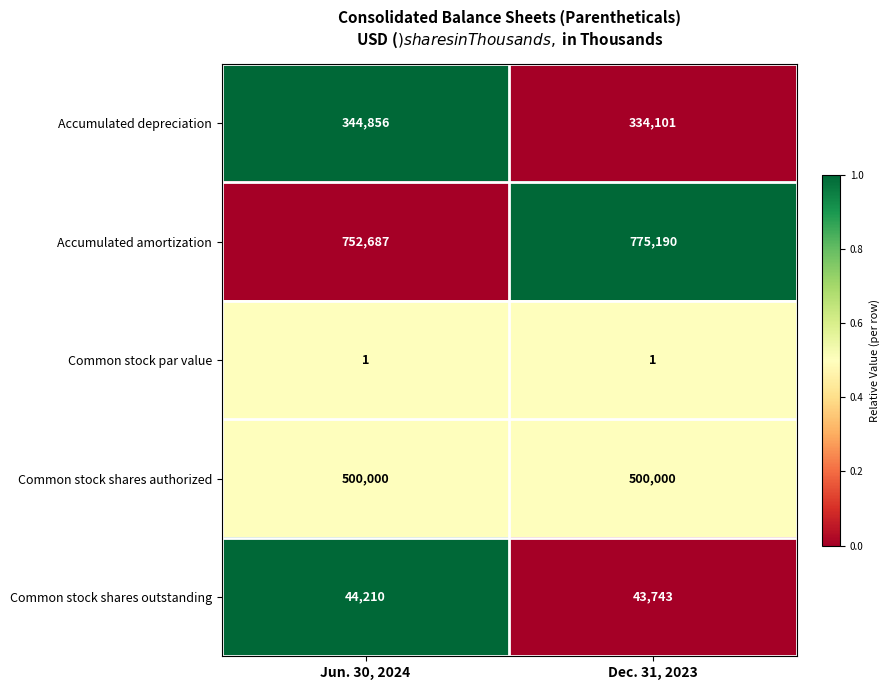

Reading right to left, extract all data points from this chart.

Accumulated depreciation: 334101	344856
Accumulated amortization: 775190	752687
Common stock par value: 1	1
Common stock shares authorized: 500000	500000
Common stock shares outstanding: 43743	44210